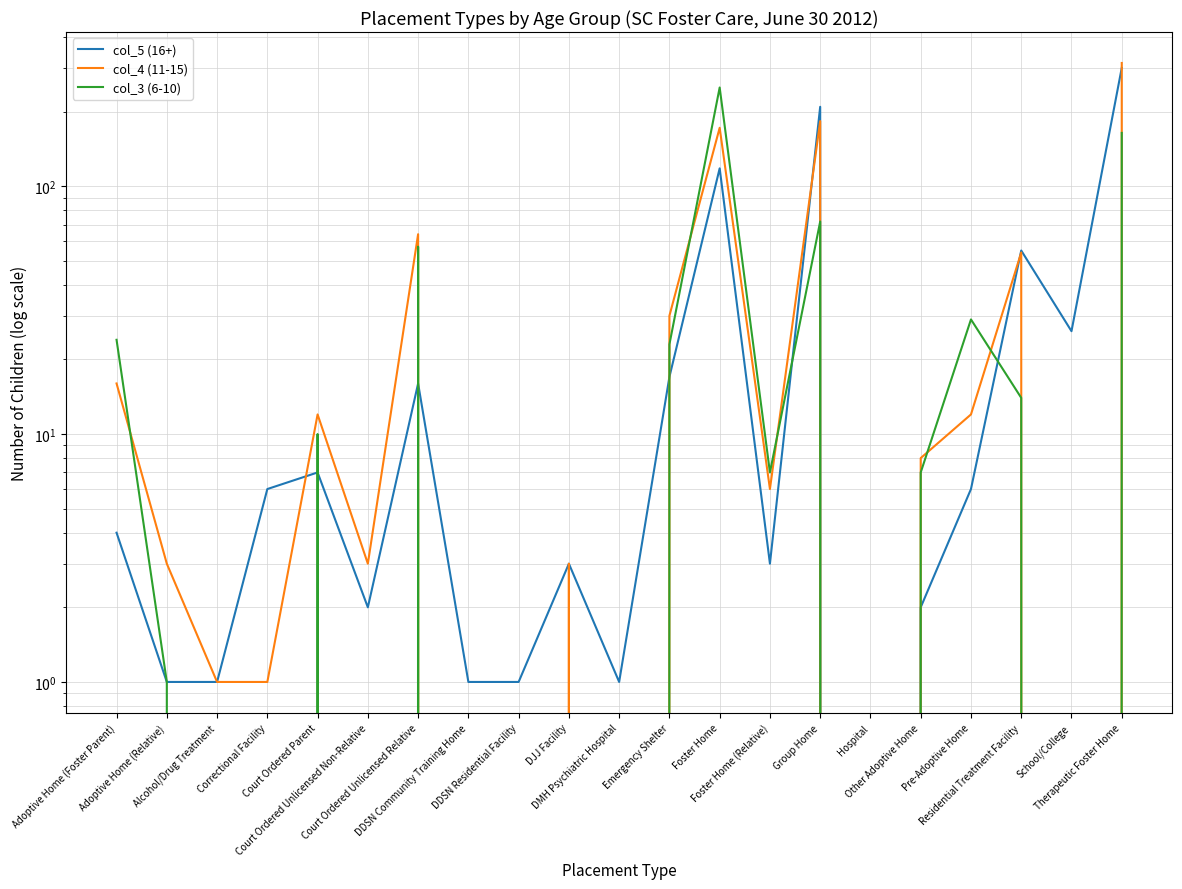

Reading left to right, list all the values displayed in this chart.

col_5 (16+): Adoptive Home (Foster Parent)=4	Adoptive Home (Relative)=1	Alcohol/Drug Treatment=1	Correctional Facility=6	Court Ordered Parent=7	Court Ordered Unlicensed Non-Relative=2	Court Ordered Unlicensed Relative=16	DDSN Community Training Home=1	DDSN Residential Facility=1	DJJ Facility=3	DMH Psychiatric Hospital=1	Emergency Shelter=17	Foster Home=118	Foster Home (Relative)=3	Group Home=209	Hospital=0	Other Adoptive Home=2	Pre-Adoptive Home=6	Residential Treatment Facility=55	School/College=26	Therapeutic Foster Home=300
col_4 (11-15): Adoptive Home (Foster Parent)=16	Adoptive Home (Relative)=3	Alcohol/Drug Treatment=1	Correctional Facility=1	Court Ordered Parent=12	Court Ordered Unlicensed Non-Relative=3	Court Ordered Unlicensed Relative=64	DDSN Community Training Home=0	DDSN Residential Facility=0	DJJ Facility=3	DMH Psychiatric Hospital=0	Emergency Shelter=30	Foster Home=172	Foster Home (Relative)=6	Group Home=183	Hospital=0	Other Adoptive Home=8	Pre-Adoptive Home=12	Residential Treatment Facility=54	School/College=0	Therapeutic Foster Home=314
col_3 (6-10): Adoptive Home (Foster Parent)=24	Adoptive Home (Relative)=1	Alcohol/Drug Treatment=0	Correctional Facility=0	Court Ordered Parent=10	Court Ordered Unlicensed Non-Relative=0	Court Ordered Unlicensed Relative=57	DDSN Community Training Home=0	DDSN Residential Facility=0	DJJ Facility=0	DMH Psychiatric Hospital=0	Emergency Shelter=23	Foster Home=250	Foster Home (Relative)=7	Group Home=72	Hospital=0	Other Adoptive Home=7	Pre-Adoptive Home=29	Residential Treatment Facility=14	School/College=0	Therapeutic Foster Home=164